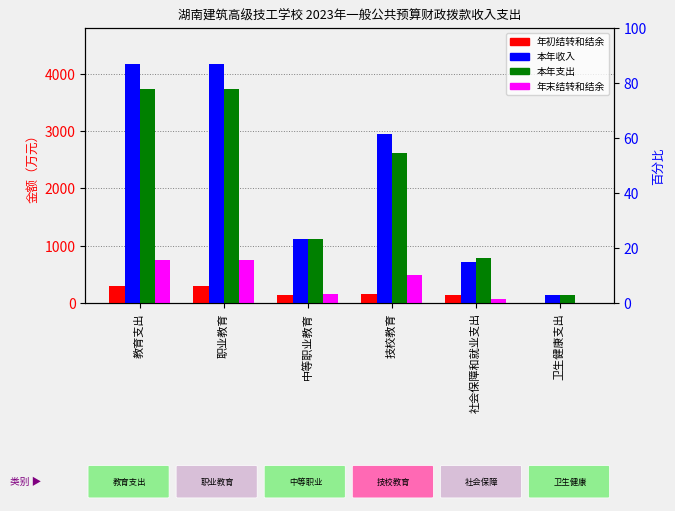

How many bars are there in total?

24